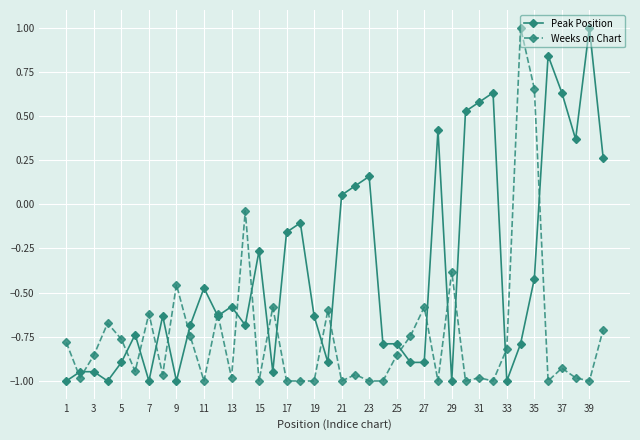

What is the difference between the maximum and minimum values in the Weeks on Chart series?

2.0